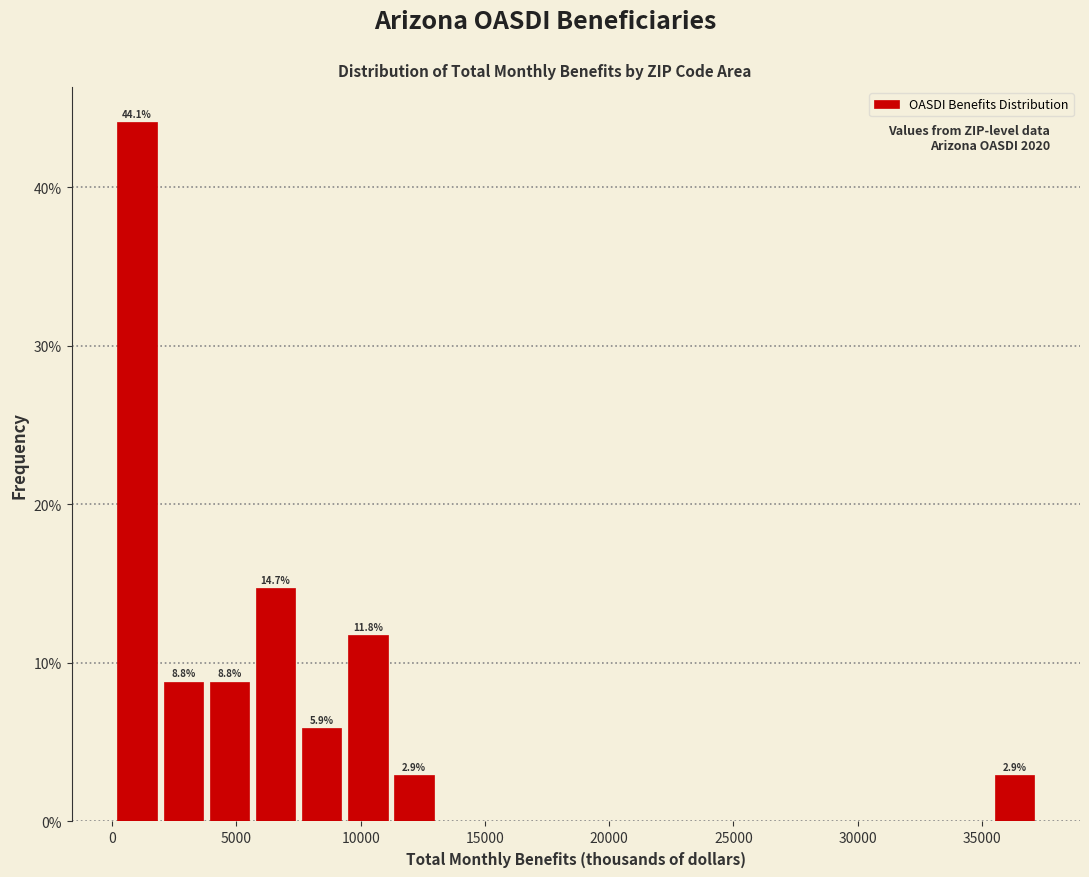

Around what value on the x-axis is the tallest bar? Give the approximate position of its centre, as read against the axis.

1000